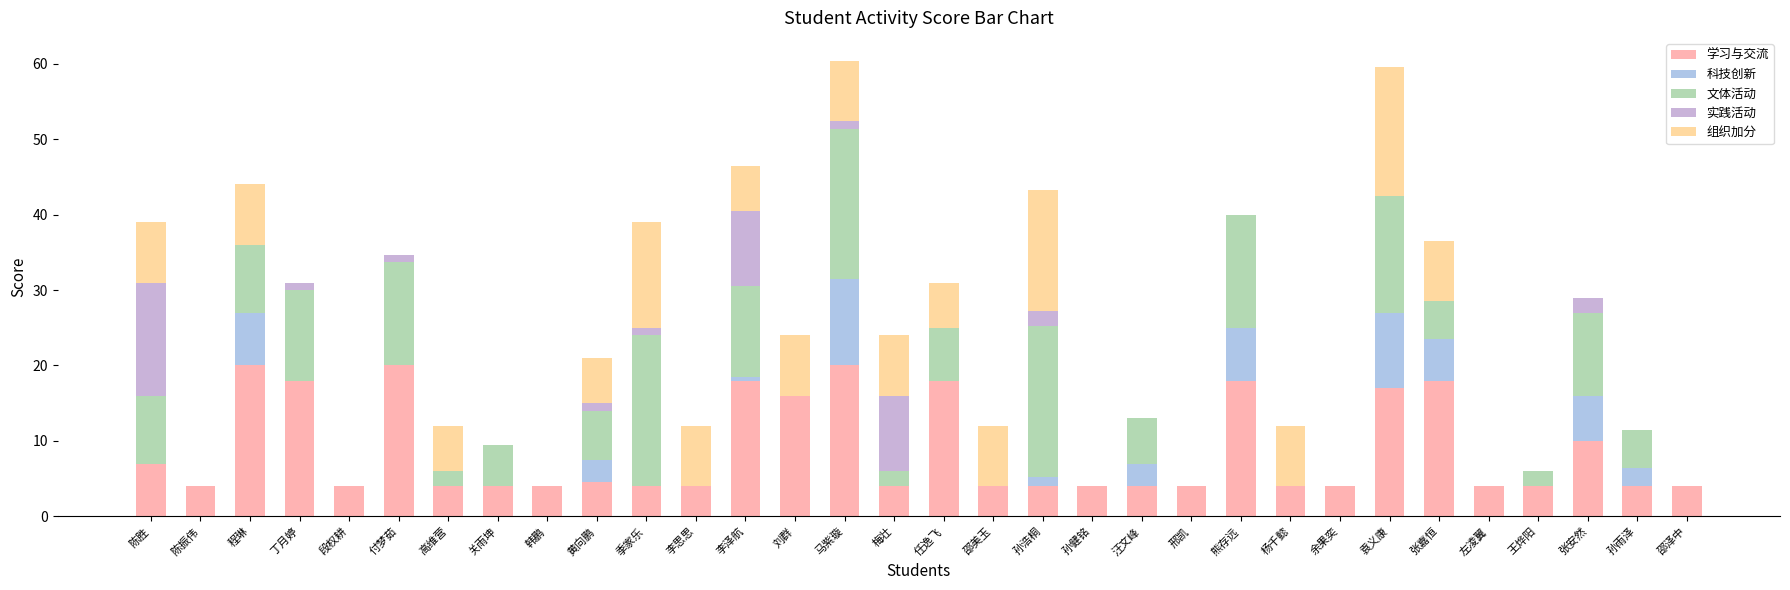

What is the sum of all 文体活动 values?

198.2